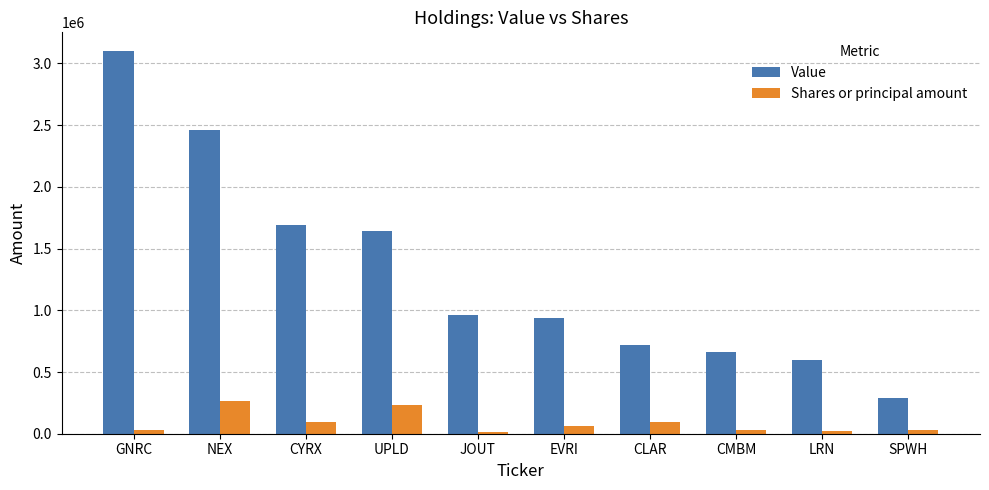

Which series has the largest total across all categories?

Value